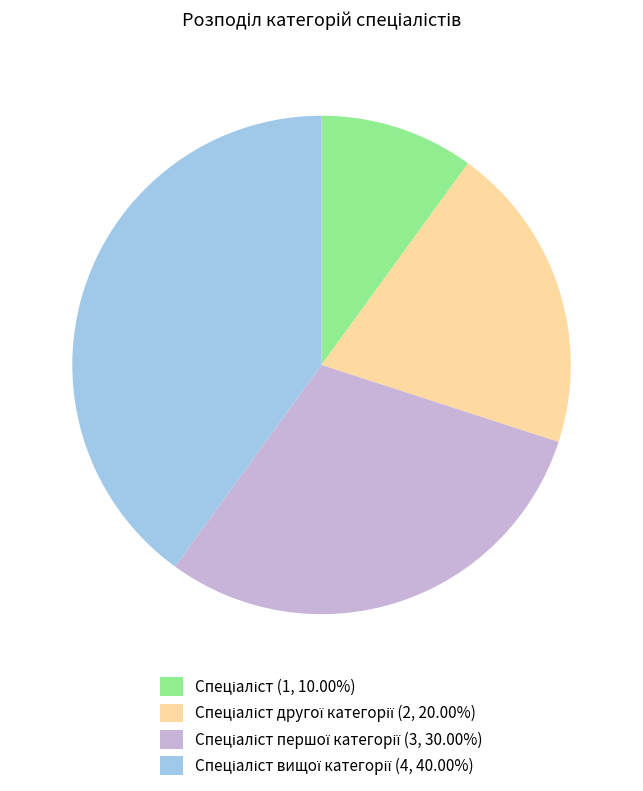

Does any single category account for the majority?

No